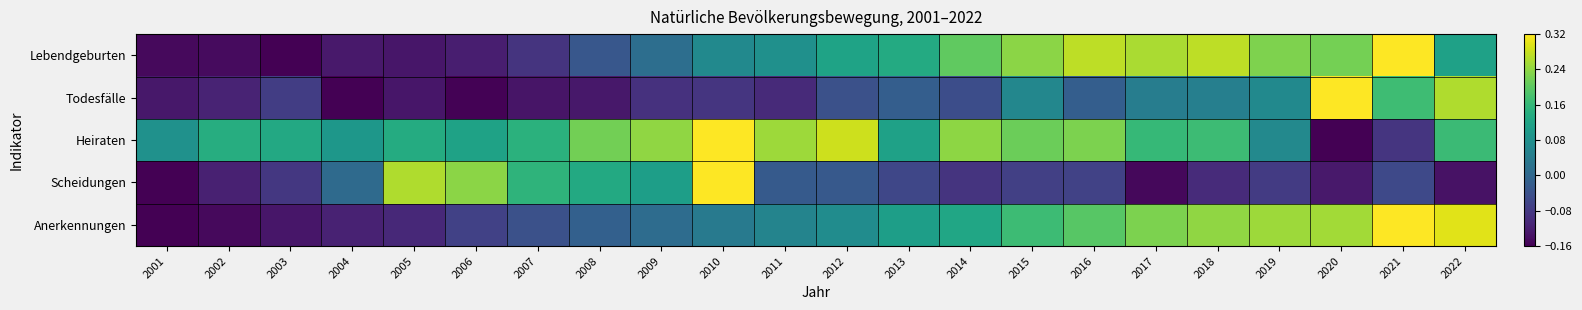

Between 2003 and 2013, which series saw the biggest shift?

Lebendgeburten